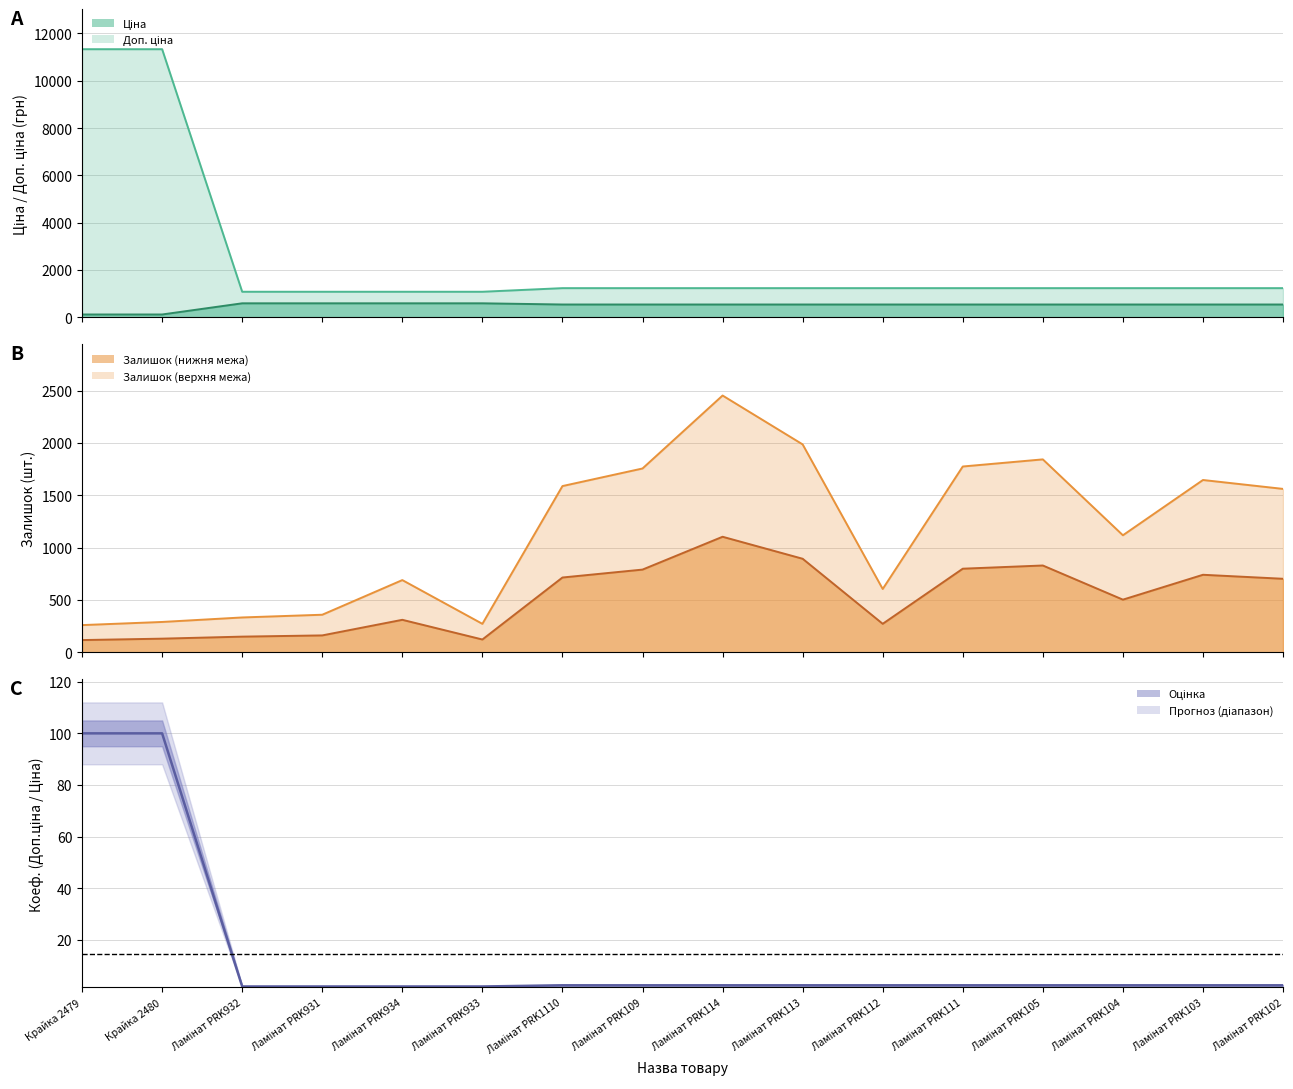

At which category does Залишок reach its first local valley?

Ламінат PRK933